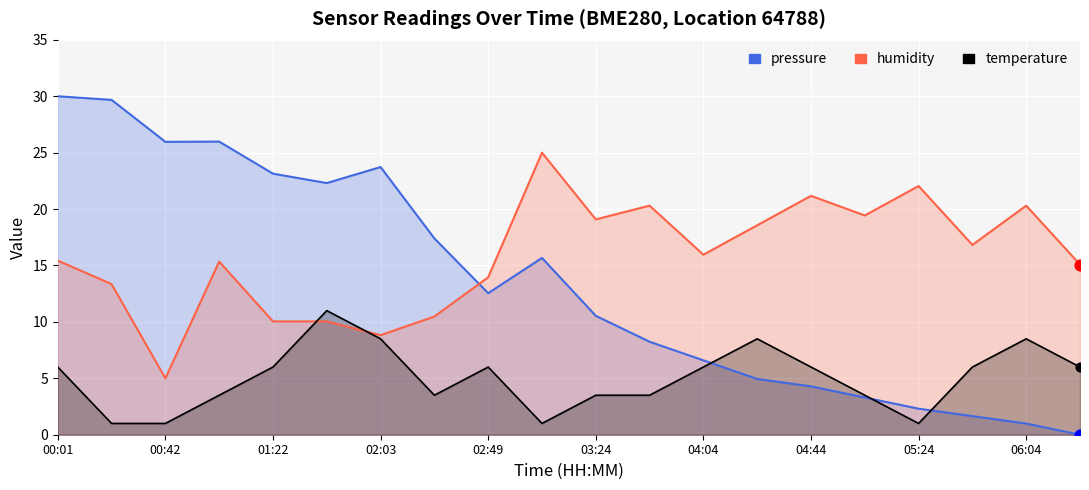

Which series reaches the maximum Y coordinate?

pressure